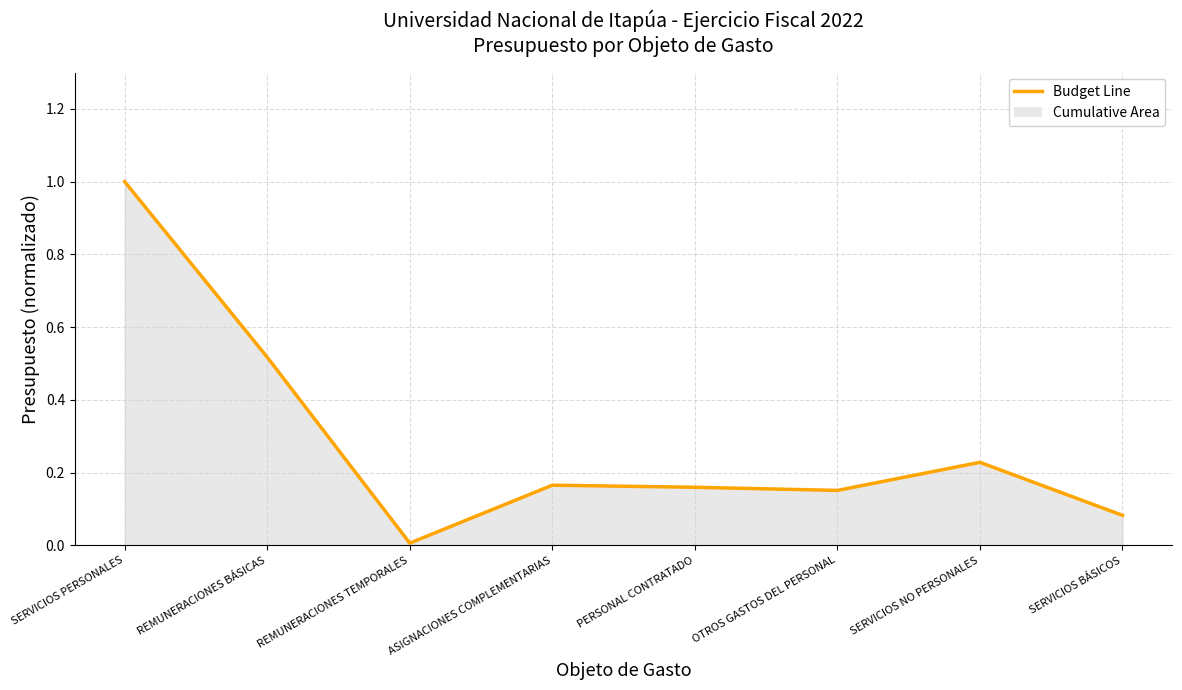

Rank the categories by value from lowest to highest.

REMUNERACIONES TEMPORALES, SERVICIOS BÁSICOS, OTROS GASTOS DEL PERSONAL, PERSONAL CONTRATADO, ASIGNACIONES COMPLEMENTARIAS, SERVICIOS NO PERSONALES, REMUNERACIONES BÁSICAS, SERVICIOS PERSONALES